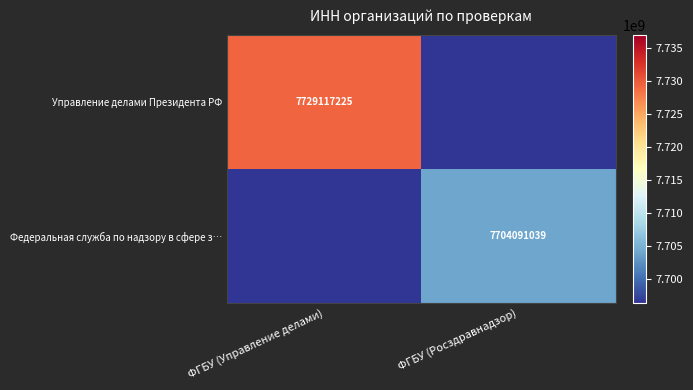

Rank the categories by Управление делами Президента РФ value from lowest to highest.

ФГБУ (Росздравнадзор), ФГБУ (Управление делами)